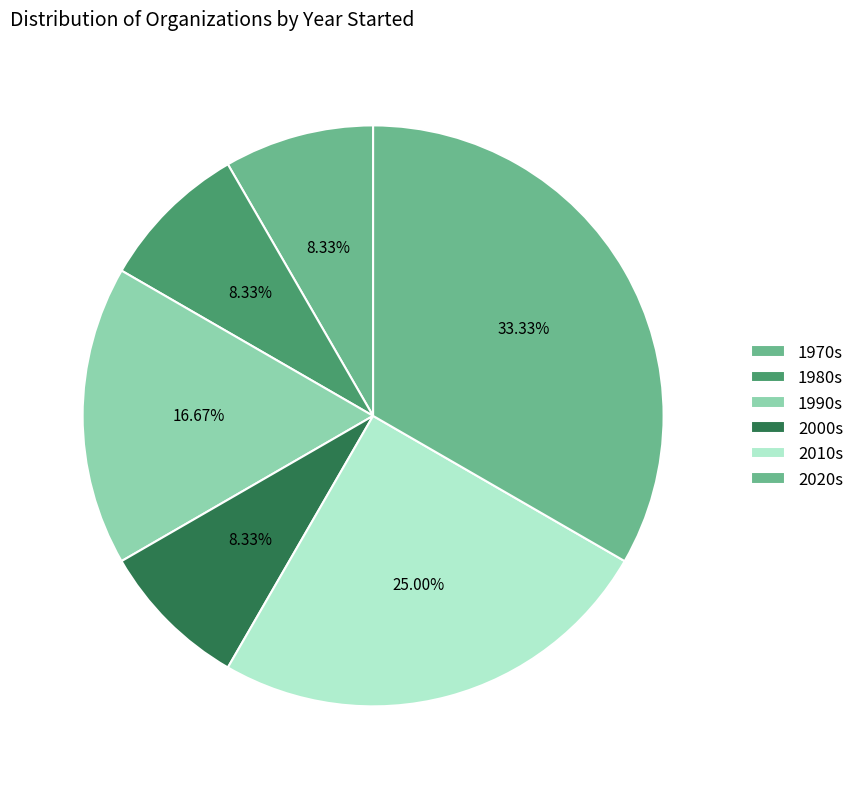

Does any single category account for the majority?

No